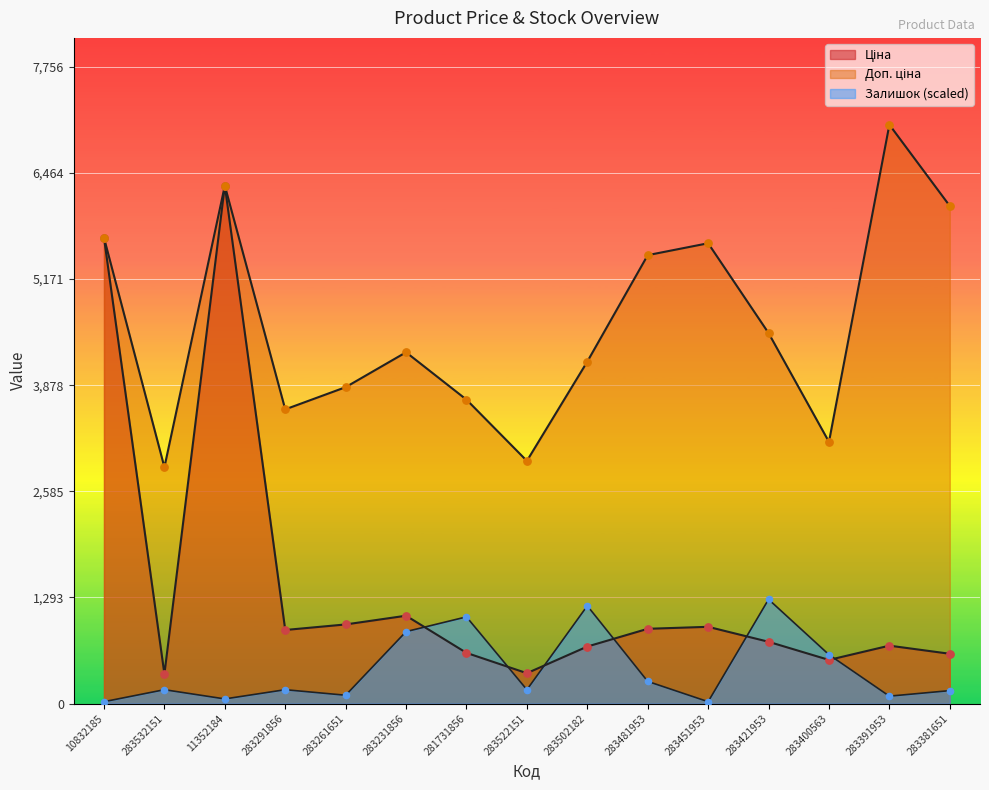

At how many categories does at least one series exceed 4807?

6